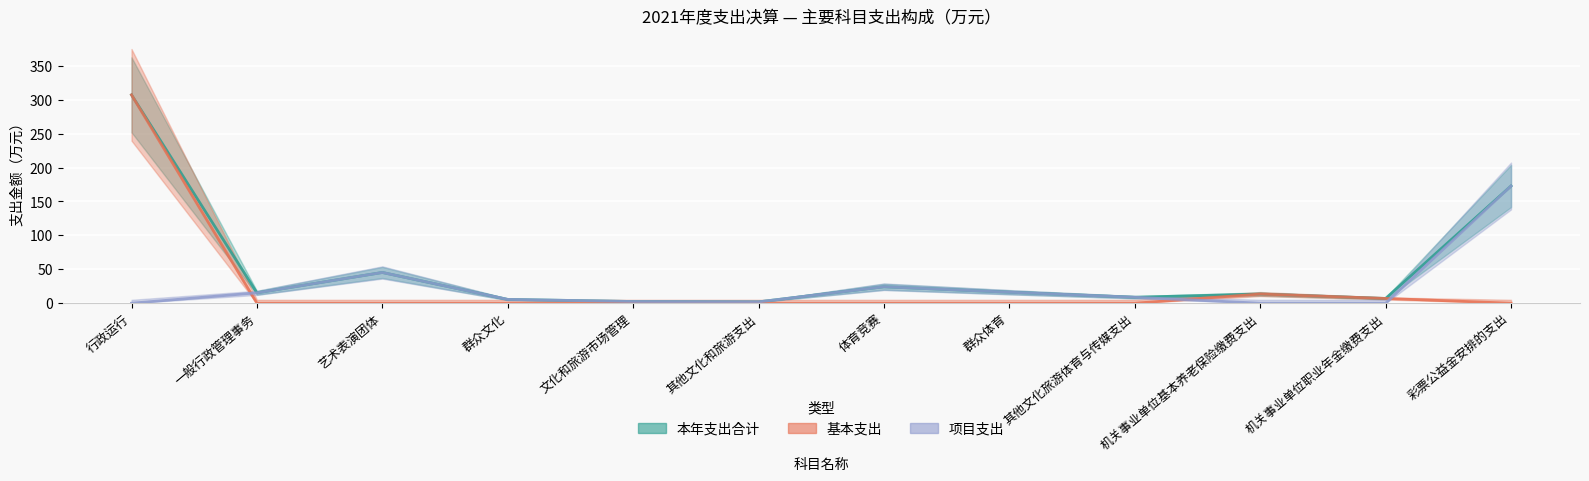

True or false: 基本支出 and 本年支出合计 intersect in this chart.

False